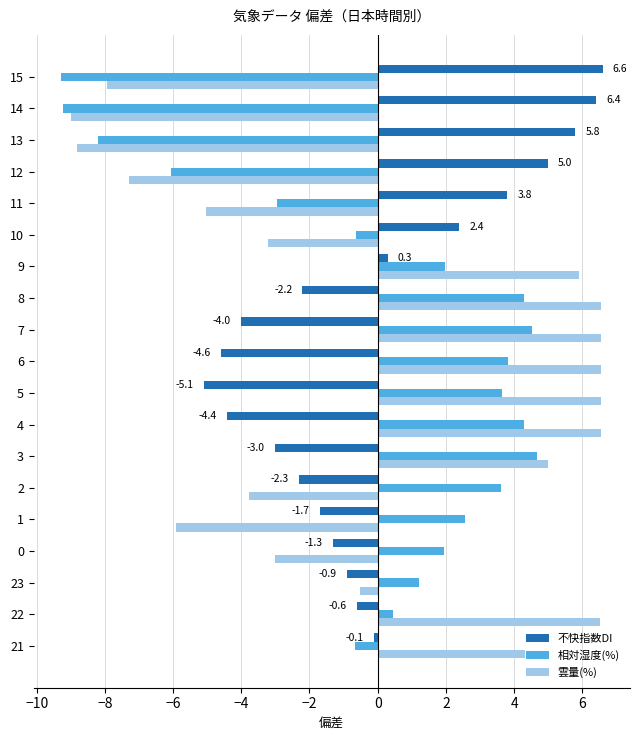

Is it true that 不快指数DI equals -0.7 at 8?

False